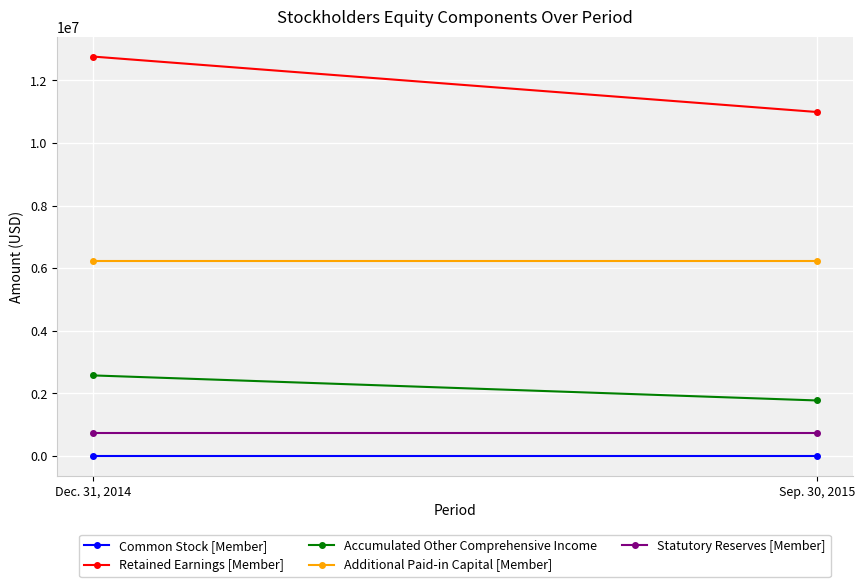

What is the maximum value for Accumulated Other Comprehensive Income?

2570254